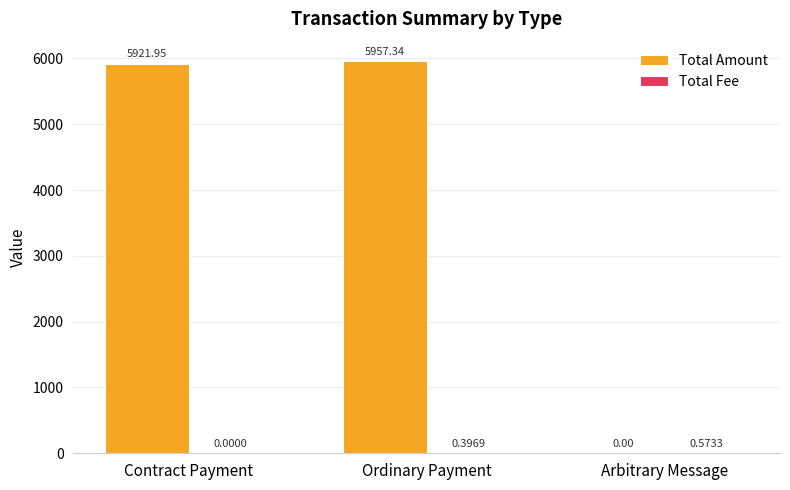

How many distinct data groups are displayed?

2